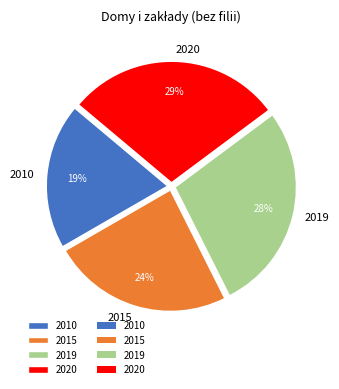

Which has a higher value, 2019 or 2015?

2019